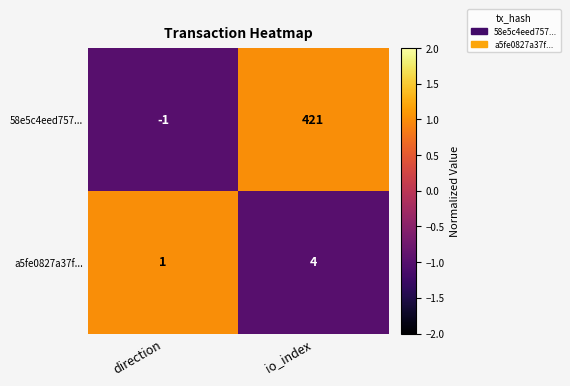

What is the spread (max minus min) of values at io_index?

417